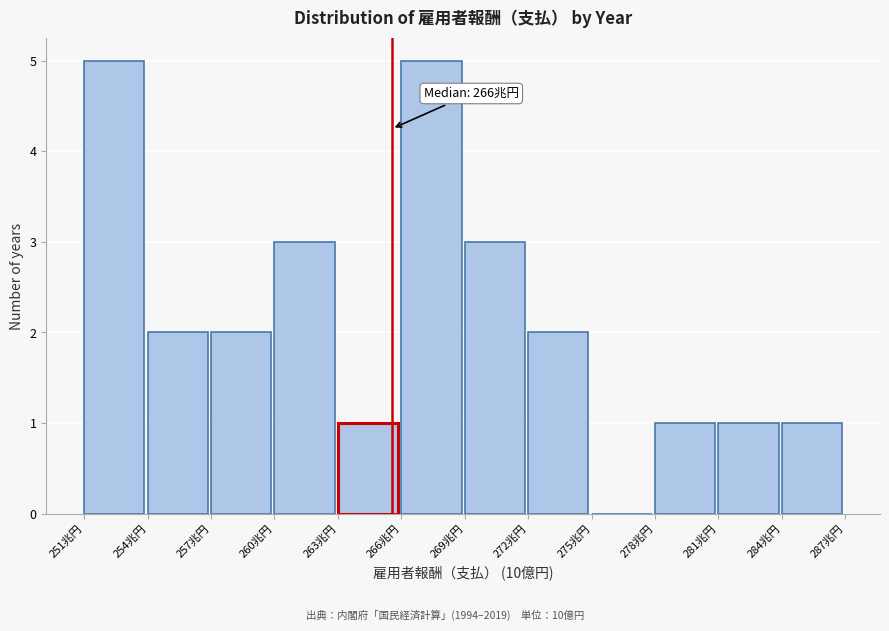

Reading left to right, transcribe all the data shown in this chart.

251兆円=5	254兆円=2	257兆円=2	260兆円=3	263兆円=1	266兆円=5	269兆円=3	272兆円=2	275兆円=0	278兆円=1	281兆円=1	284兆円=1